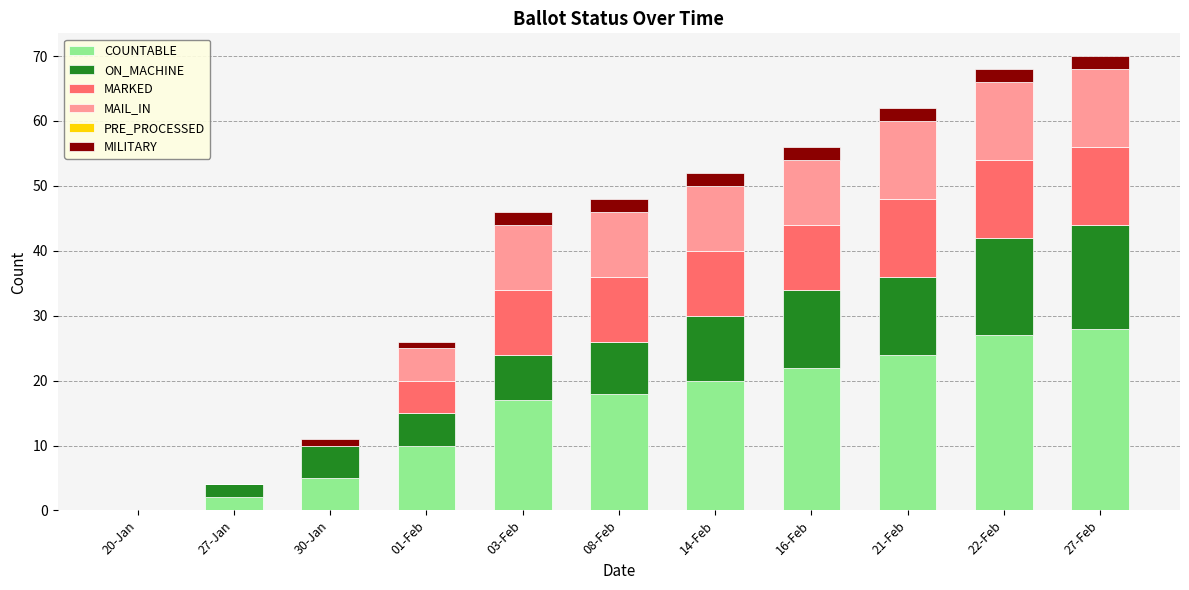

Count the number of data series in this chart.

5